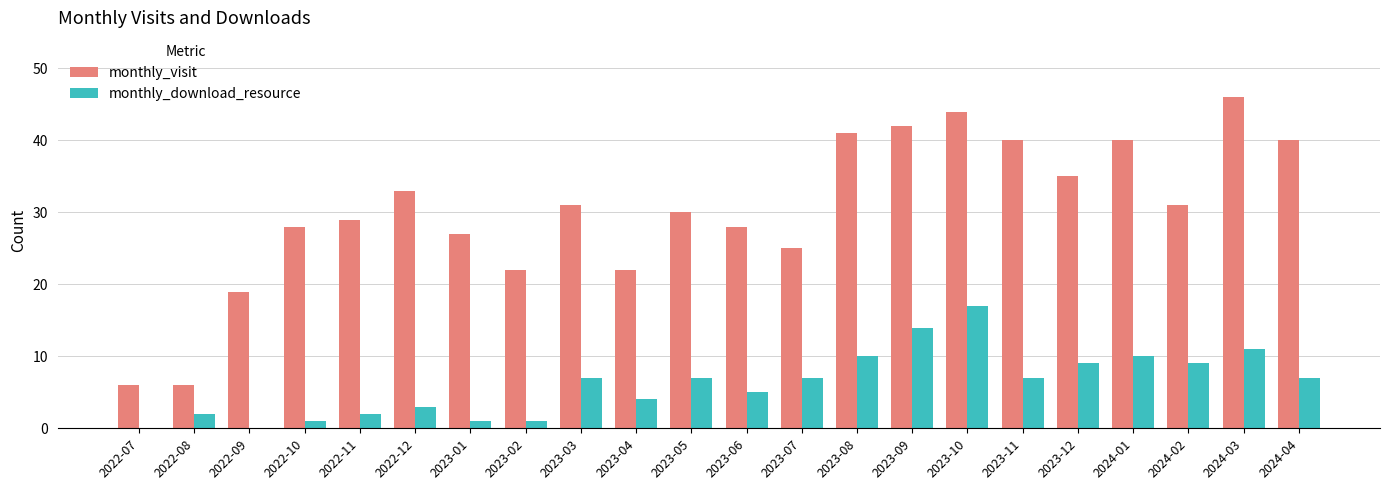

What is the maximum value shown in the chart?

46